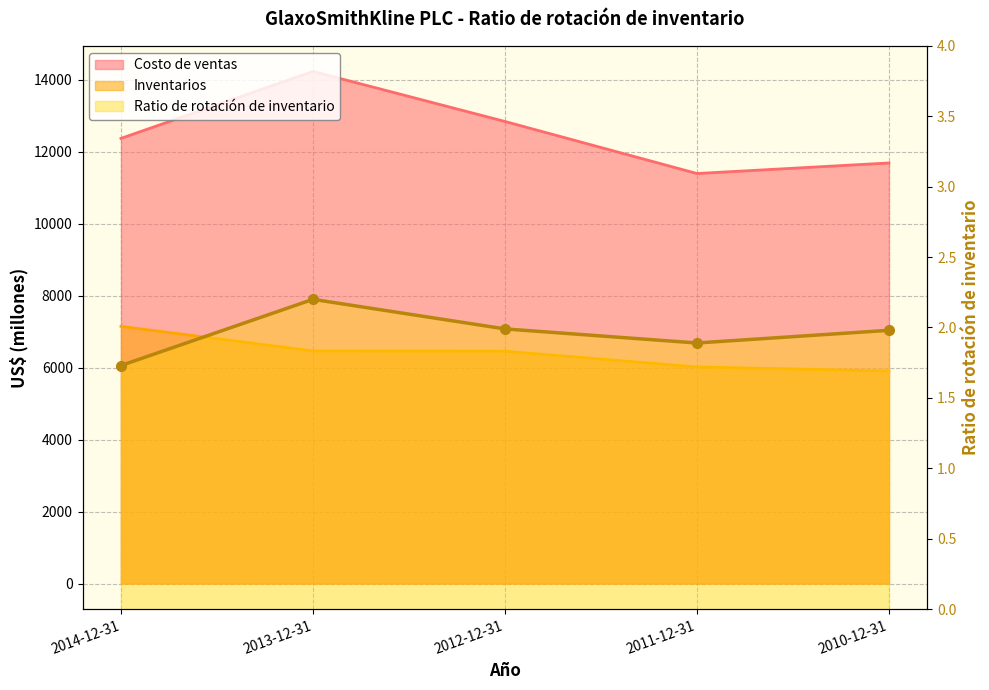

What value does the Ratio de rotación de inventario series have at 2010-12-31?

2.0